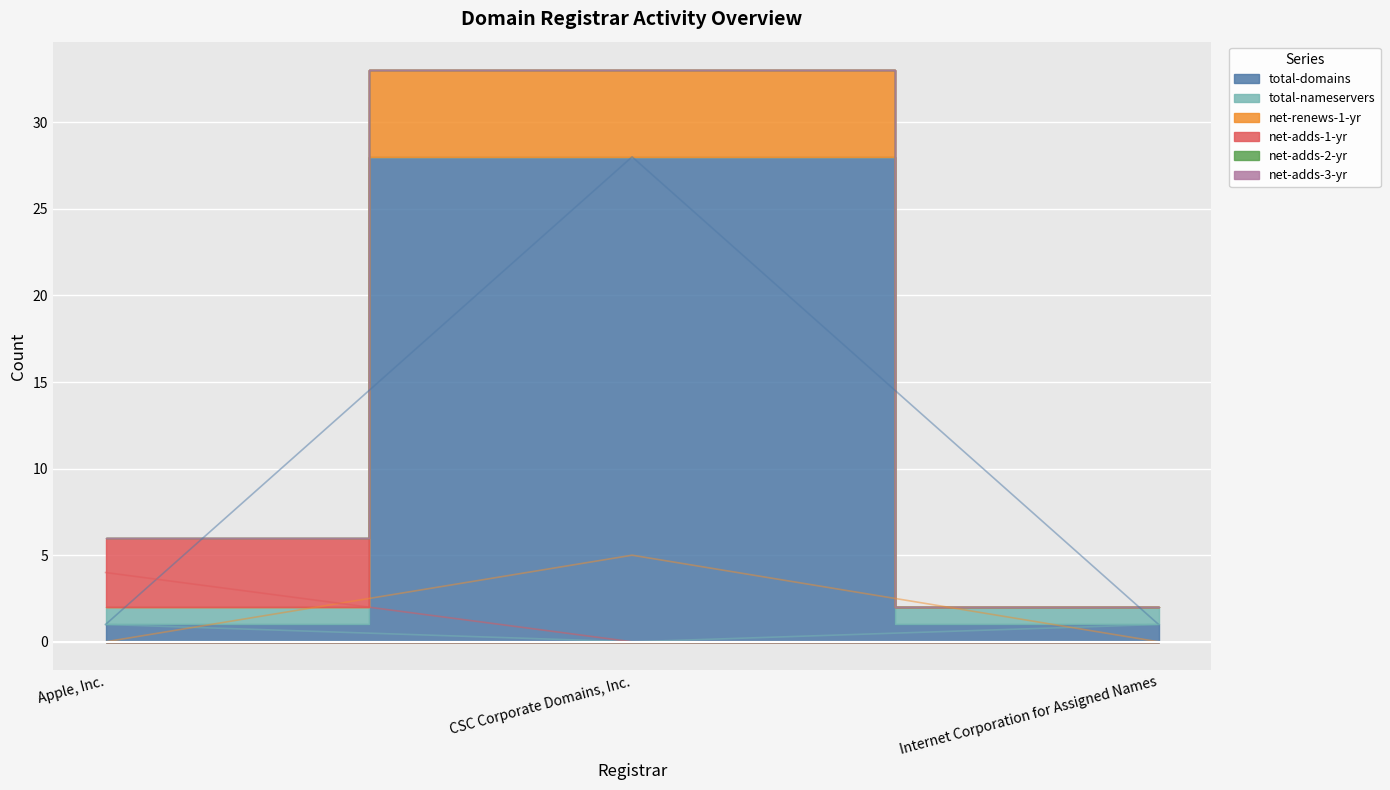

What is the label of the 1st point from the left?

Apple, Inc.